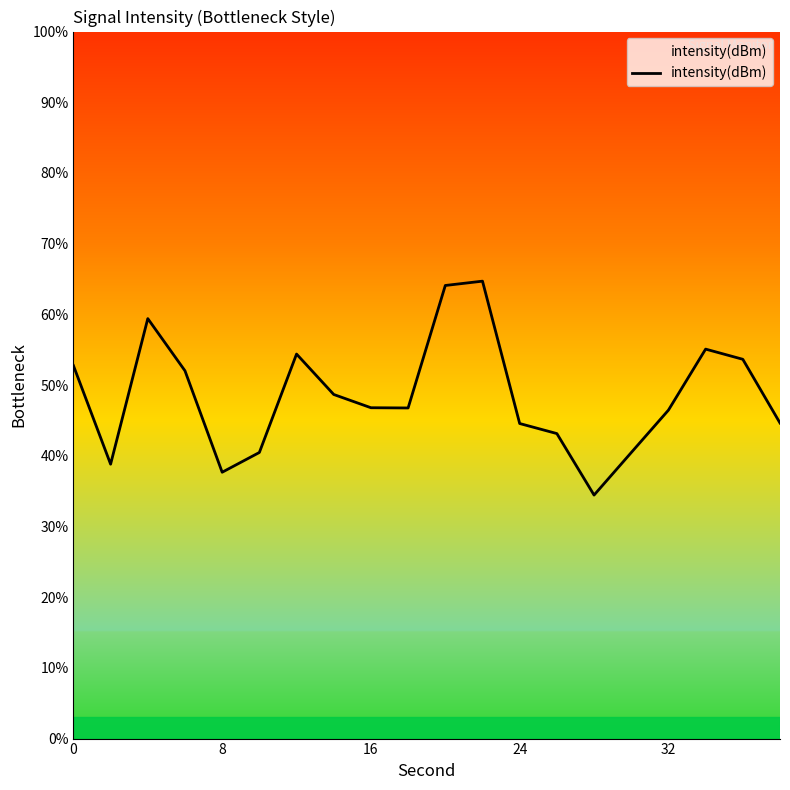

What is the difference between the maximum and minimum values?

30.3